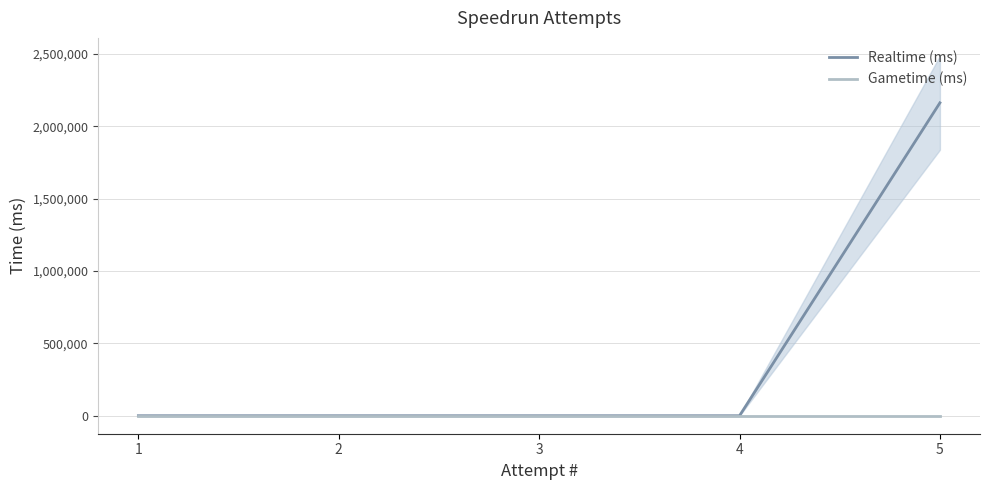

At 3, list the series in order from largest to smallest.

Realtime (ms), Gametime (ms)